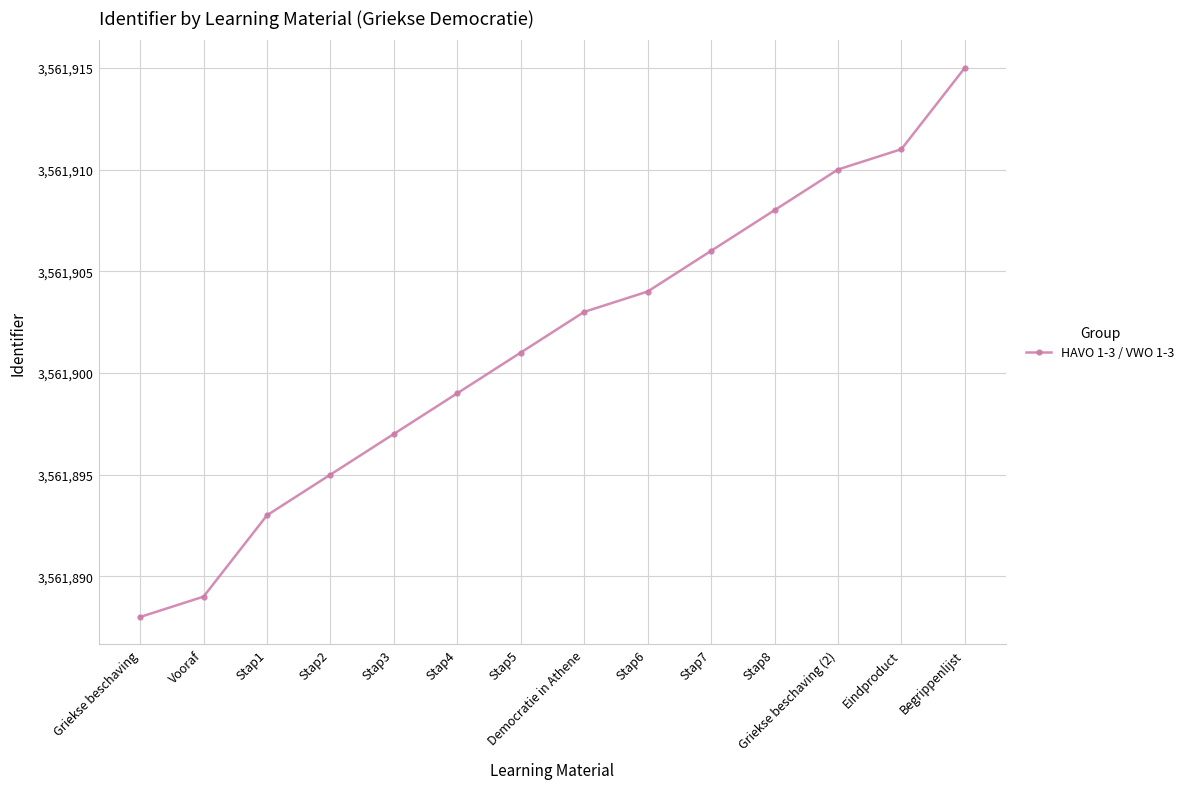

What position from the right is Stap2?

11